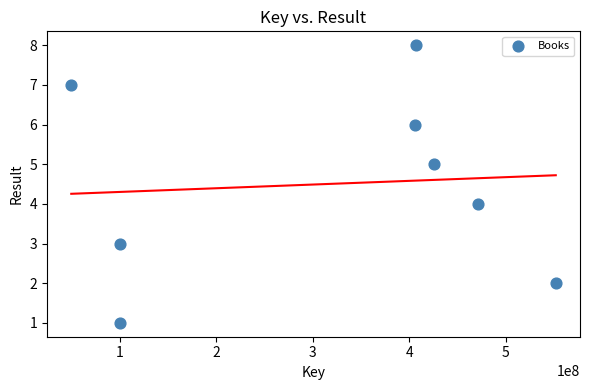

What is the range of X values (max minus min)?

501952771